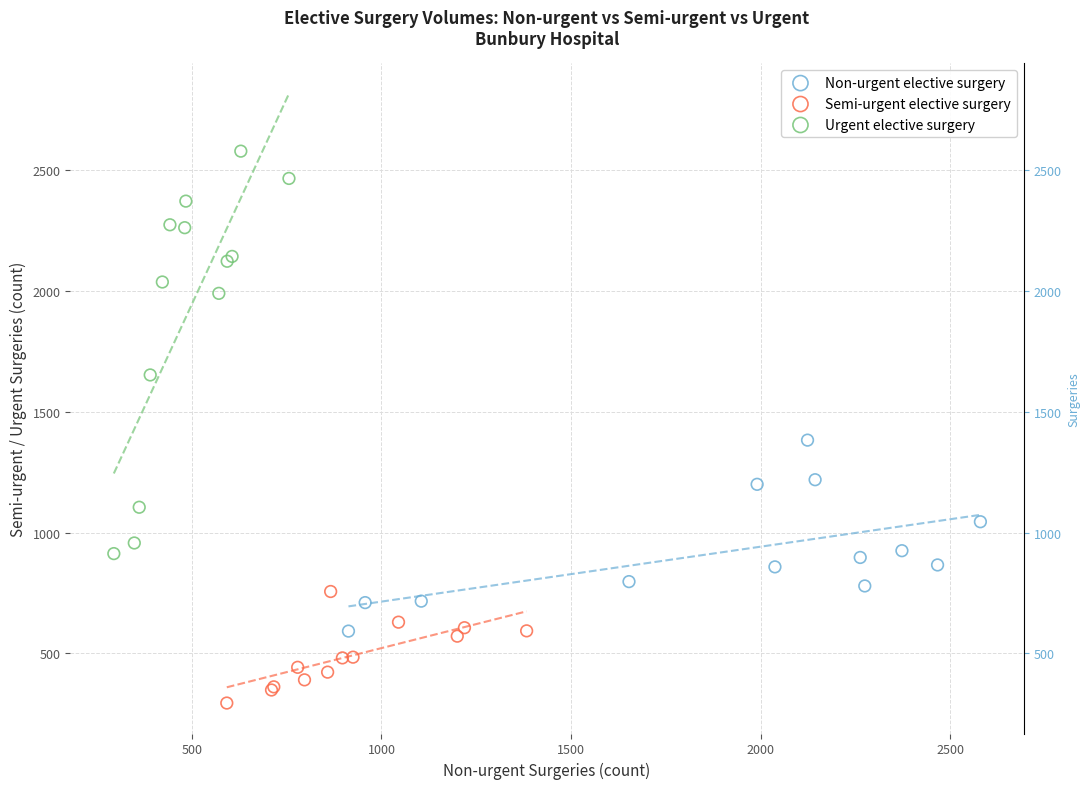

Which series contains the highest Y value?

Urgent elective surgery